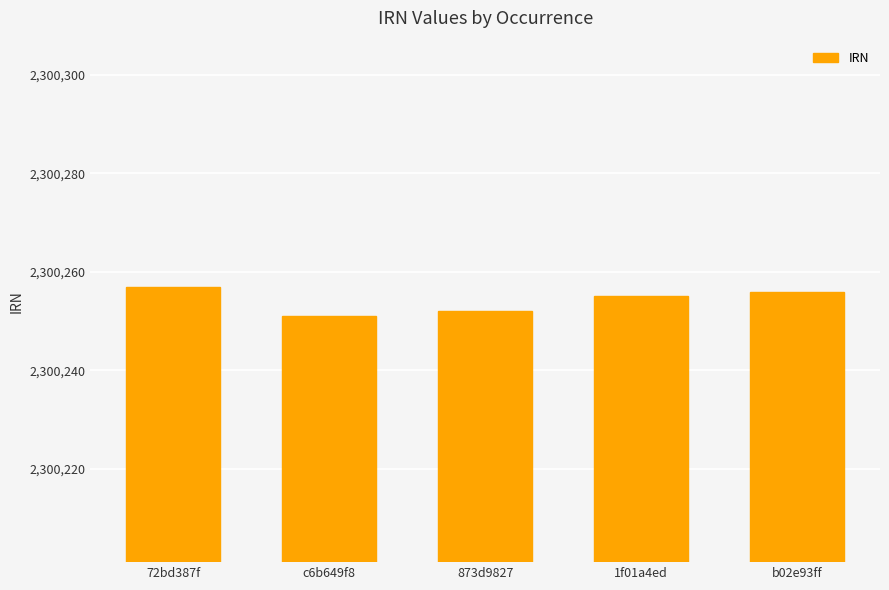

What is the value of the 4th bar from the left?

2300255